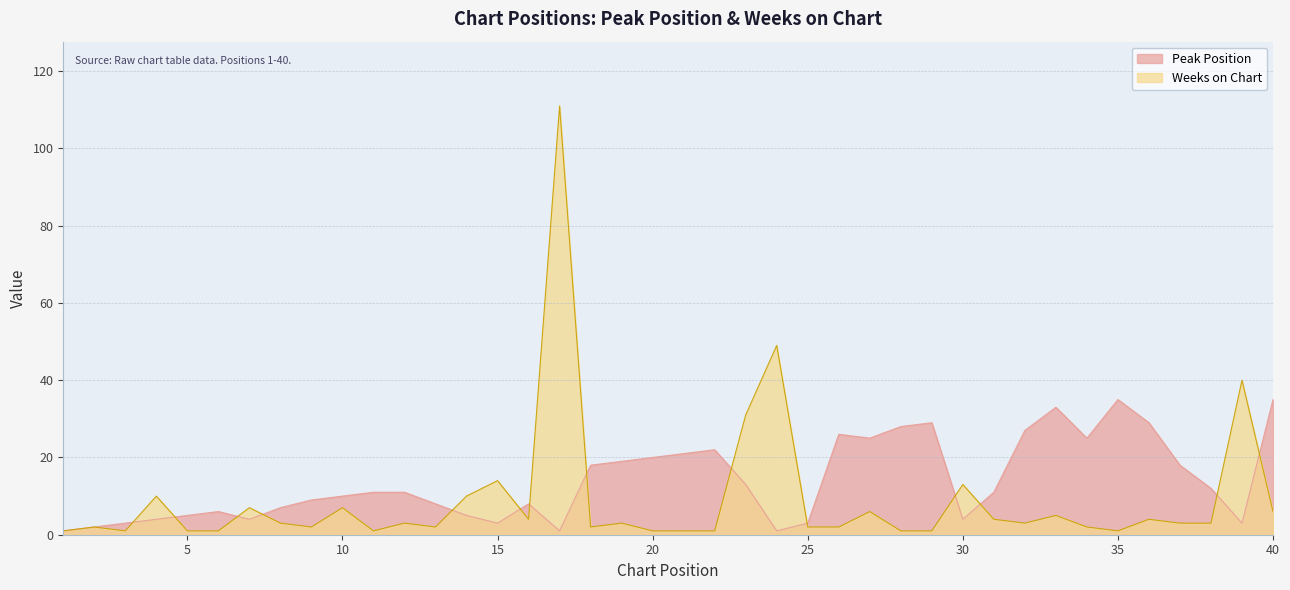

True or false: Weeks on Chart has a value of 0 at 34.

False